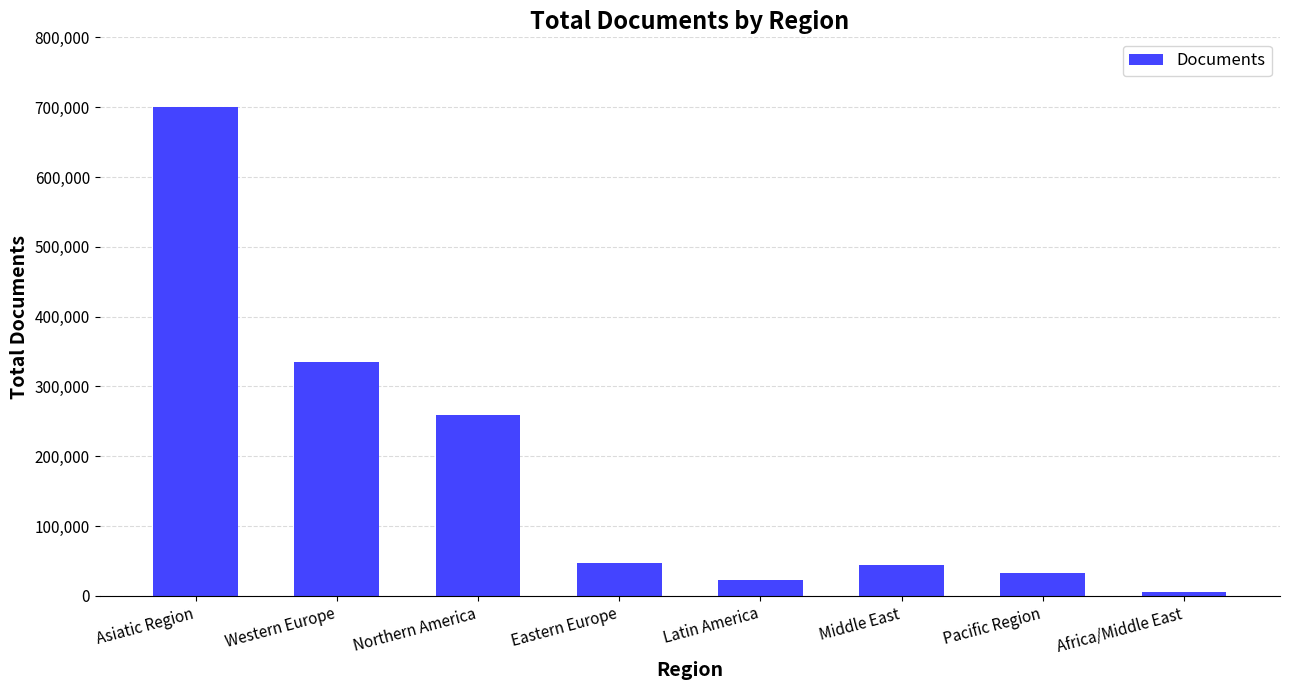

How many categories are shown in the chart?

8